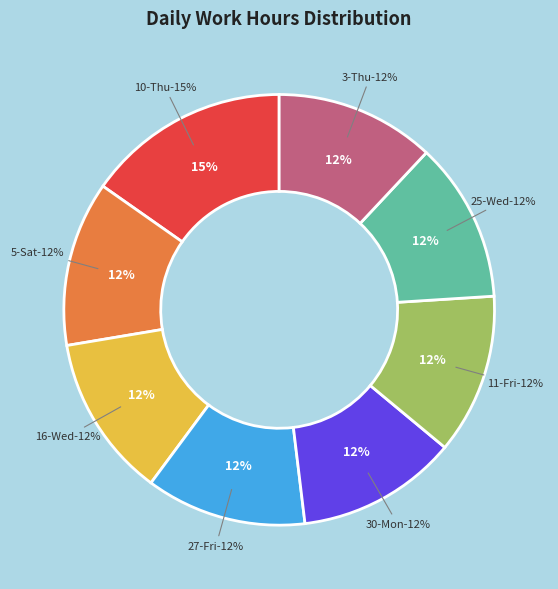

Does 27-Fri account for over 50% of the chart?

No